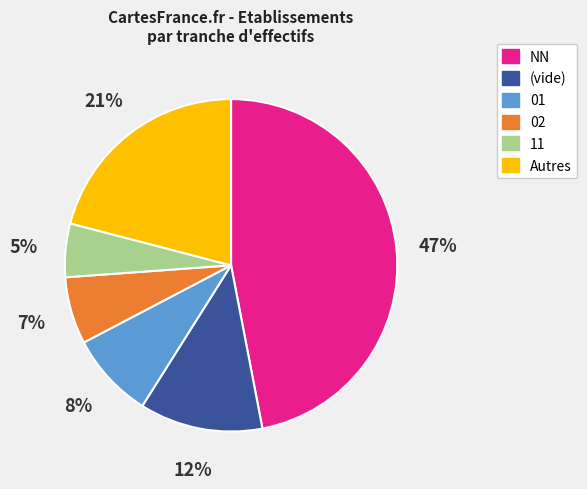

Is there any slice that represents more than half of the pie?

No